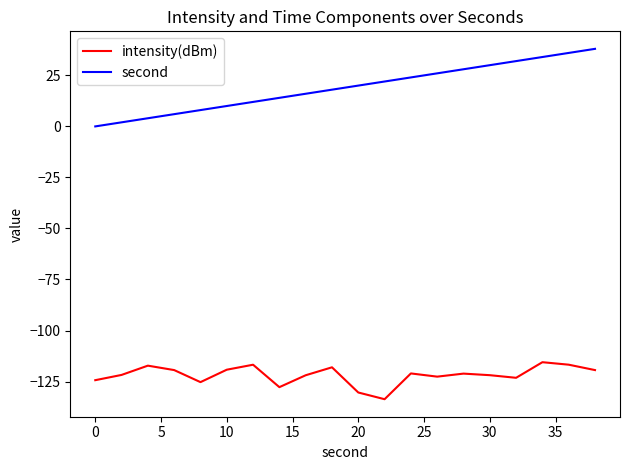

What is the lowest value of the intensity(dBm) series?

-133.7